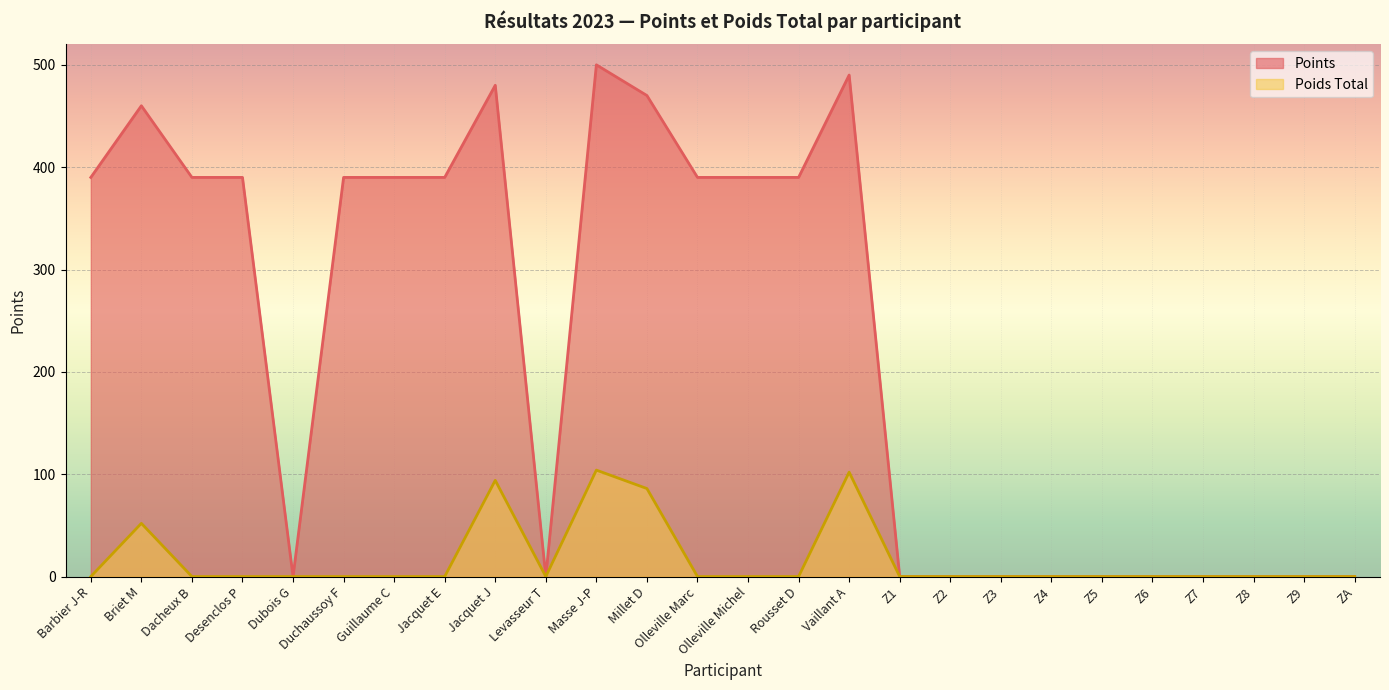

How many data points in Points are above 390?

5